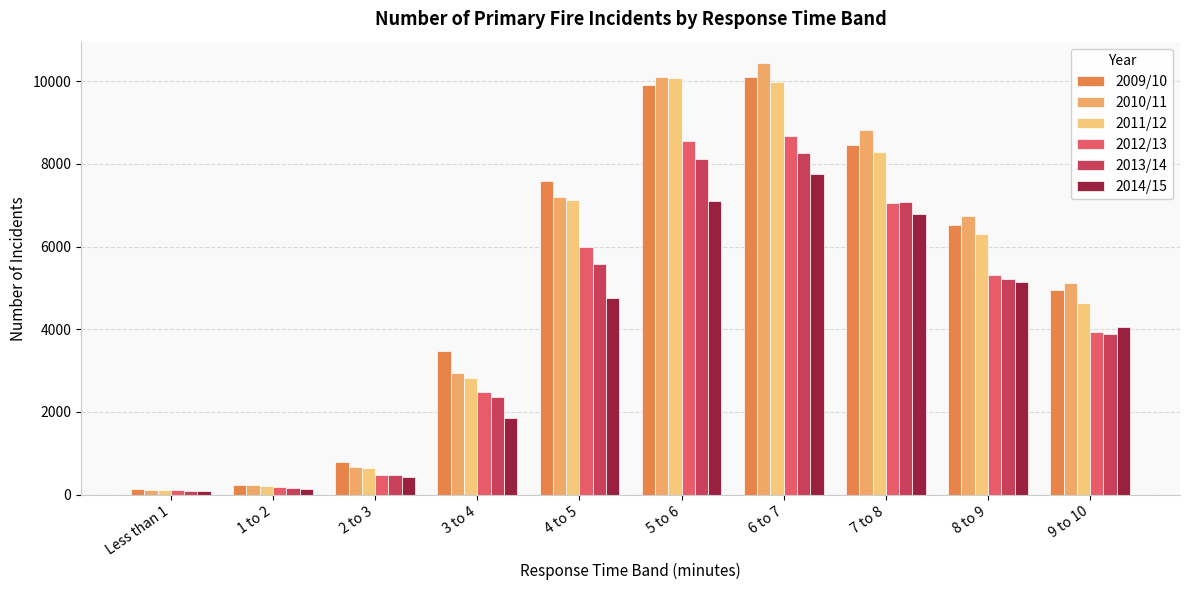

What is the value of the 2013/14 bar at the 3rd from the left?

483